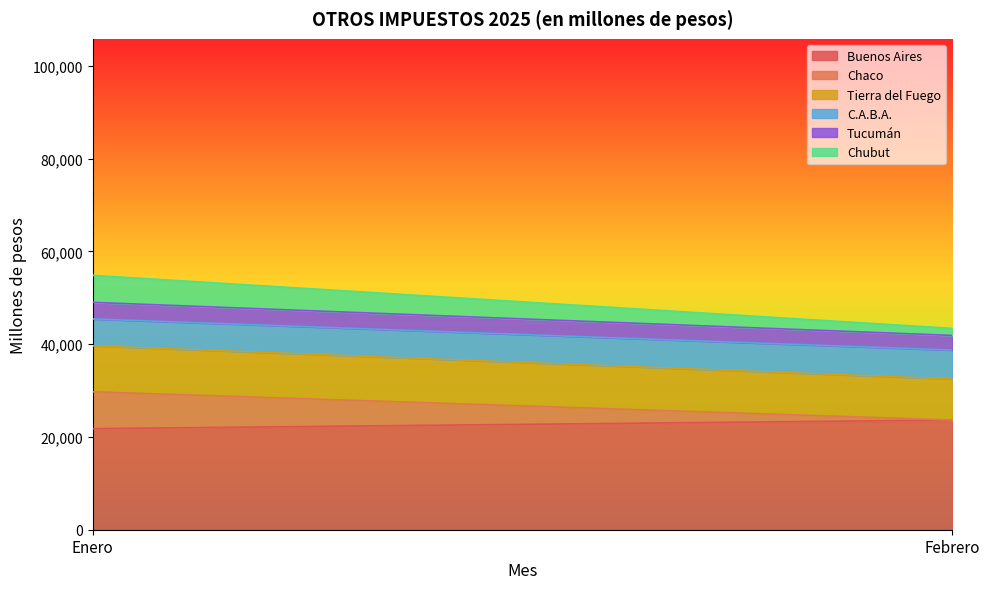

Rank the series by their maximum value, from highest to lowest.

Buenos Aires, Tierra del Fuego, Chaco, C.A.B.A., Chubut, Tucumán